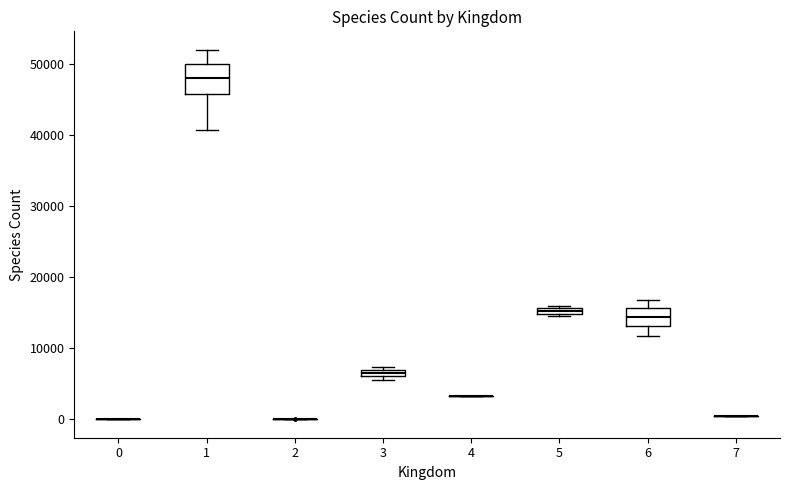

Comparing the boxes themselves (not the whiskers), which one is the tallest?

1